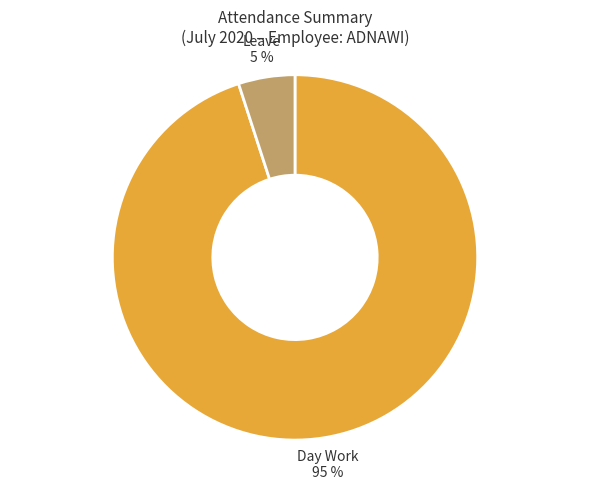

Do Day Work and Leave together represent more than half of the pie?

Yes